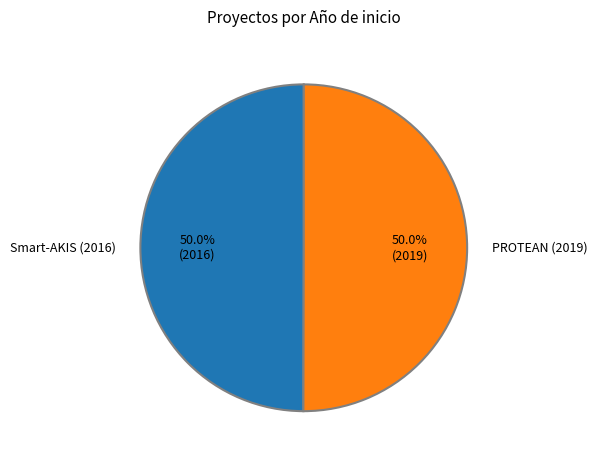

The PROTEAN (2019) slice represents 42% of the pie. True or false?

False